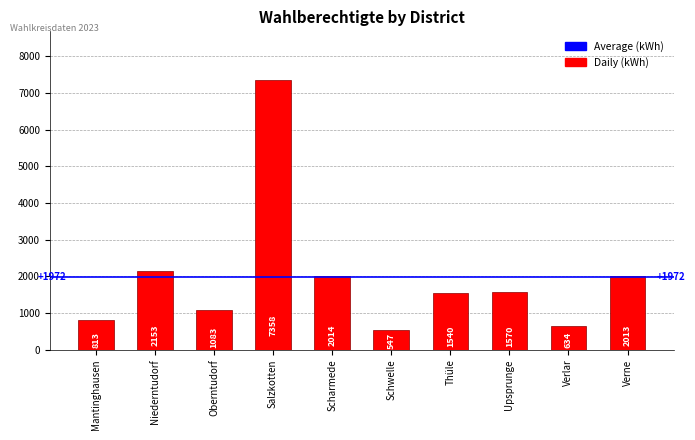

True or false: the data shows 1119 at Scharmede.

False